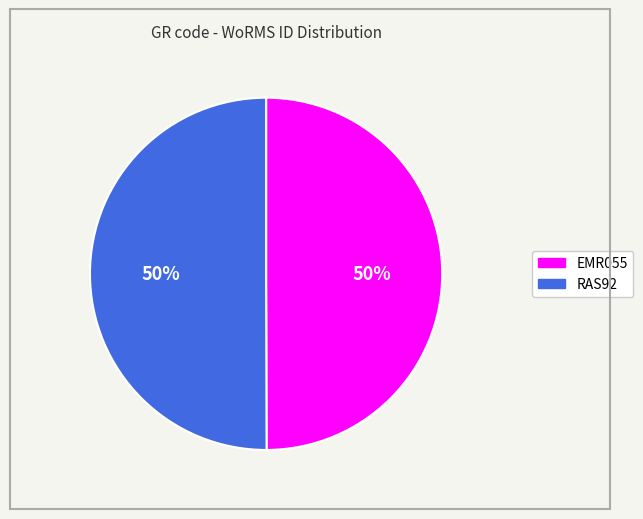

Combined, do RAS92 and EMR055 account for over 50%?

Yes